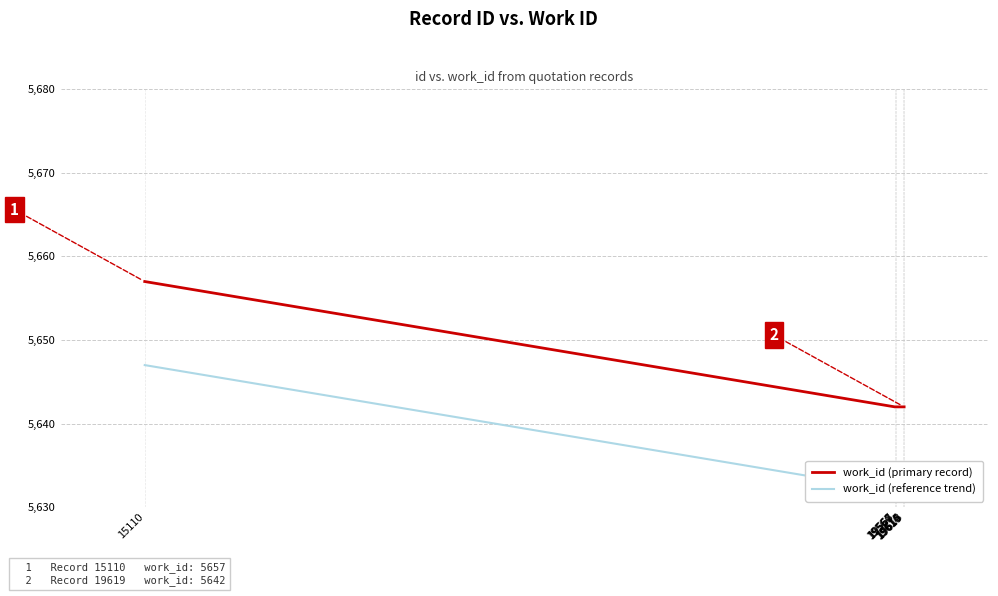

How many lines are shown in the chart?

2